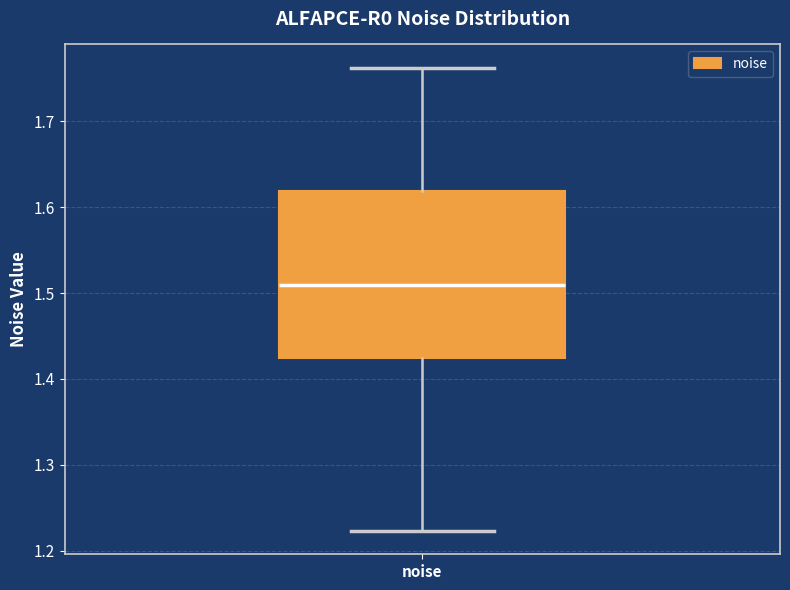

Read this box plot against the y-axis: the position of the median line, the range covered by the box, and the ends of both whiskers. The values are not printed on the chart, so give them approximately, as read against the axis.

median 1.51, box 1.42 to 1.62, whiskers 1.22 to 1.76